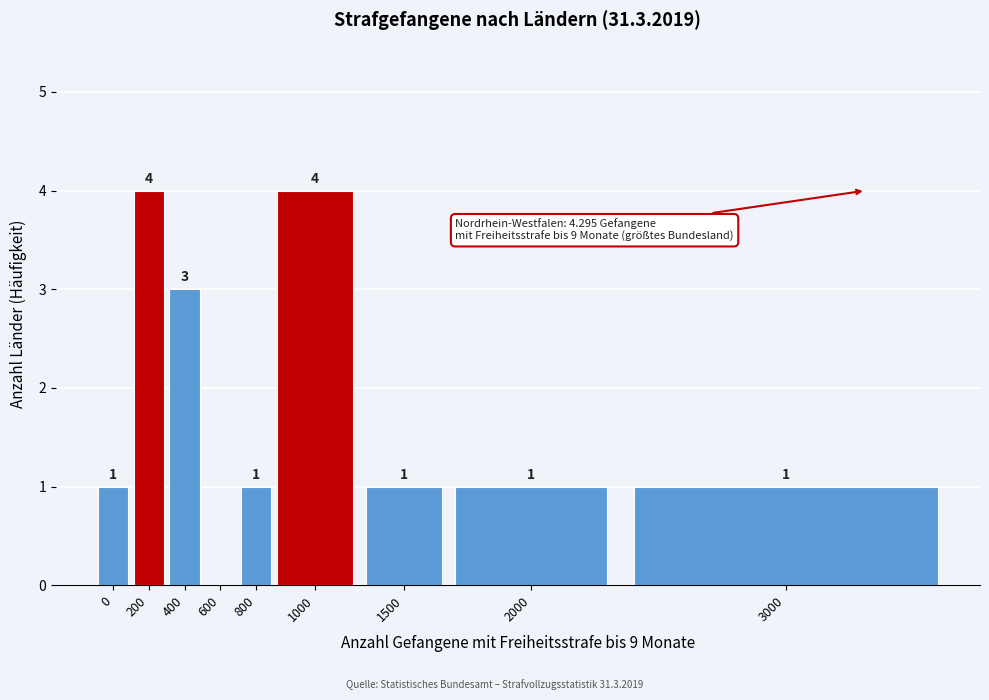

Reading left to right, extract all data points from this chart.

0=1	200=4	400=3	600=0	800=1	1000=4	1500=1	2000=1	3000=1